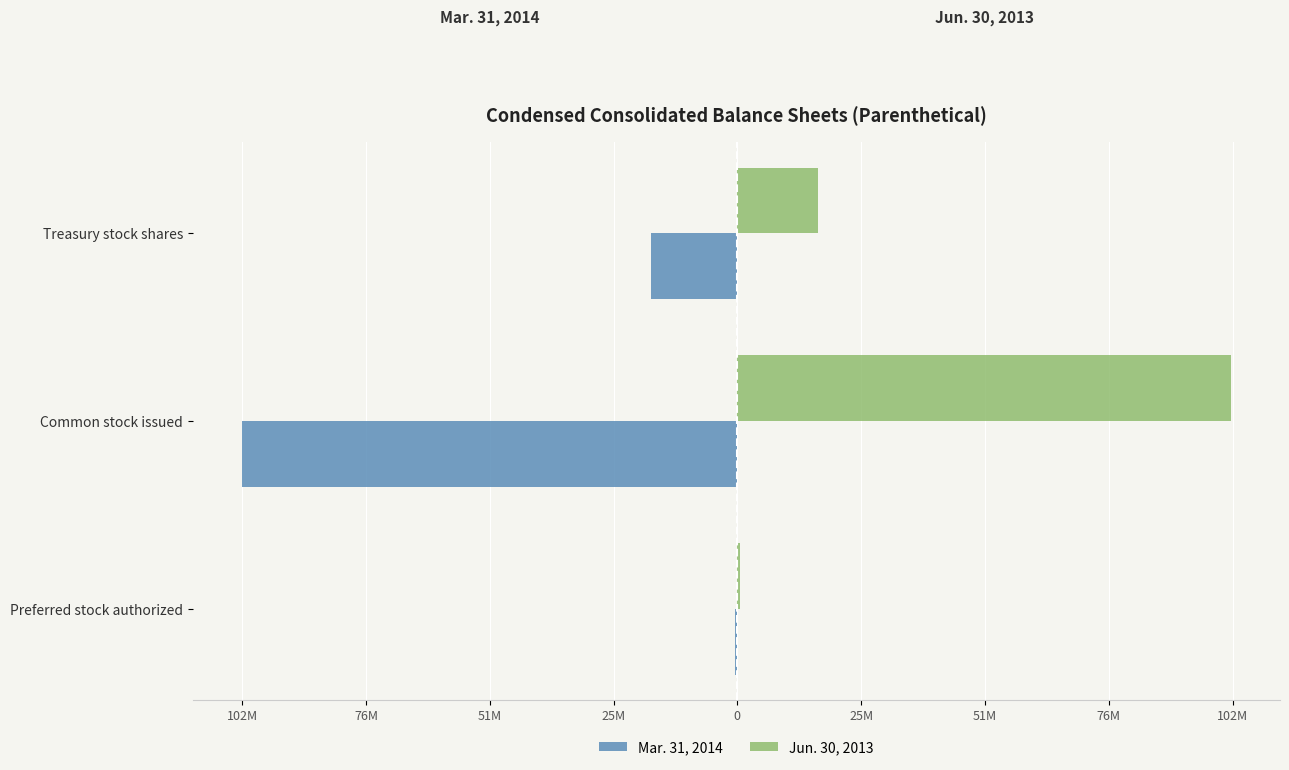

What are all the series names shown in the legend?

Mar. 31, 2014, Jun. 30, 2013